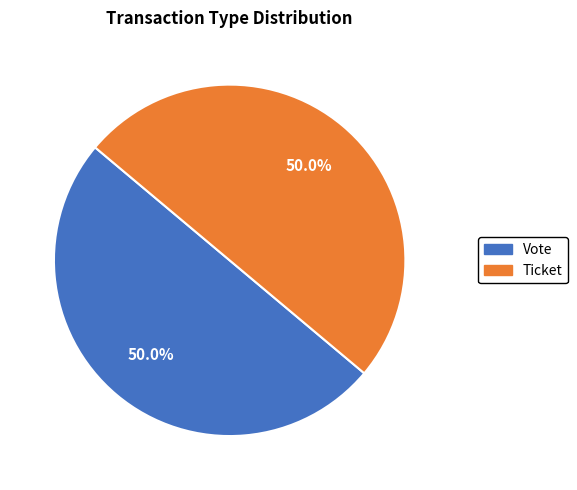

How many segments does this pie chart have?

2